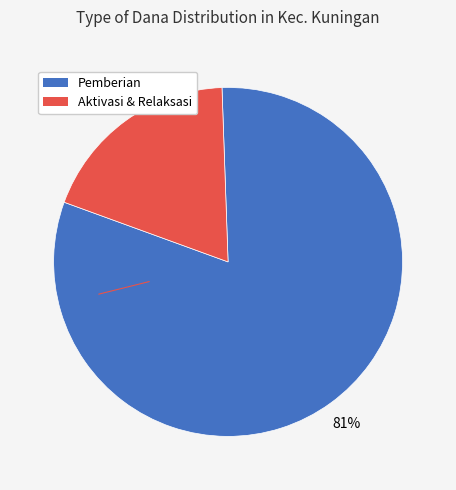

Does any single category account for the majority?

Yes